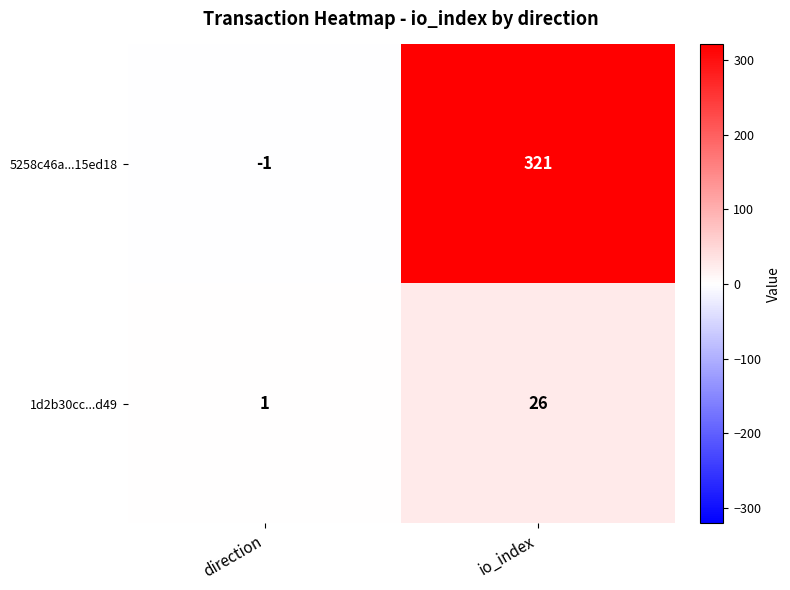

List the series in order of their overall mean, lowest first.

1d2b30cc...d49, 5258c46a...15ed18